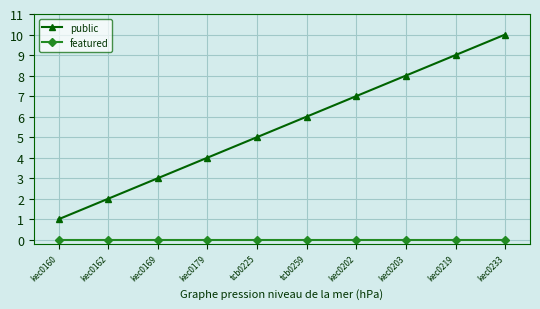

What position from the right is tcb0259?

5